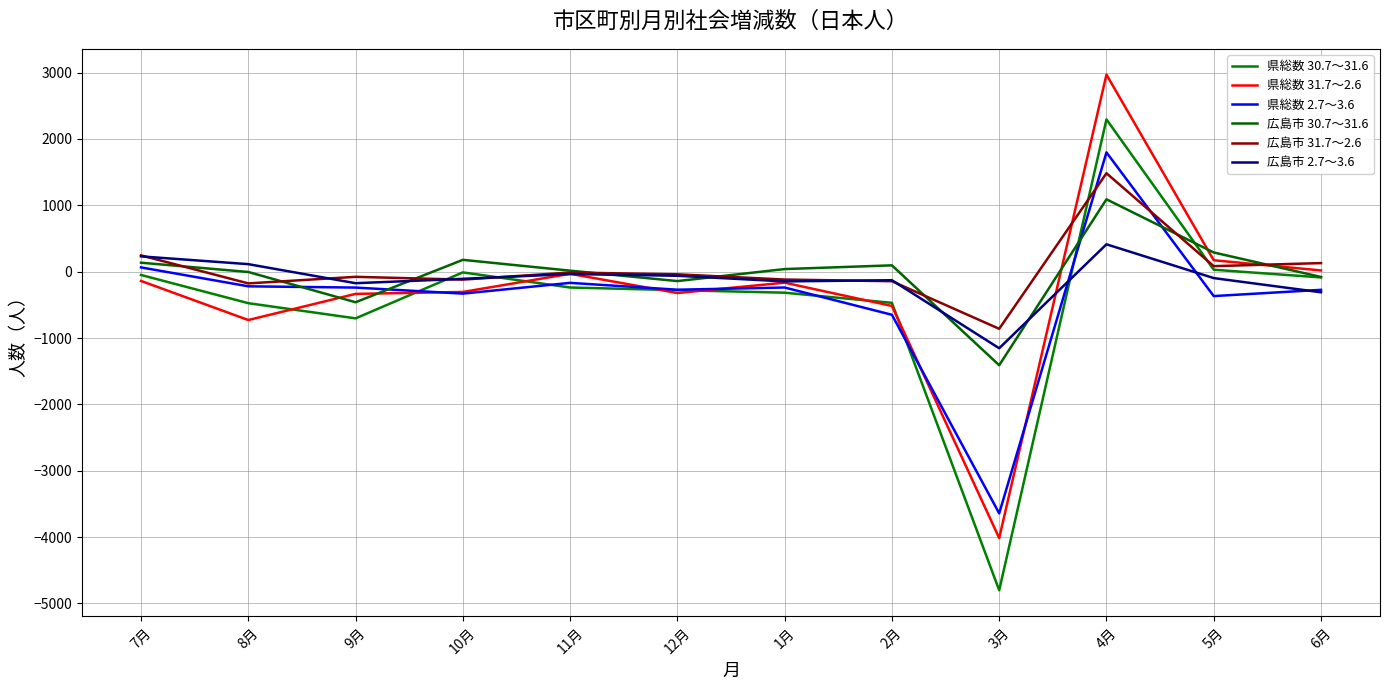

How many values in 広島市 2.7～3.6 are below zero?

9